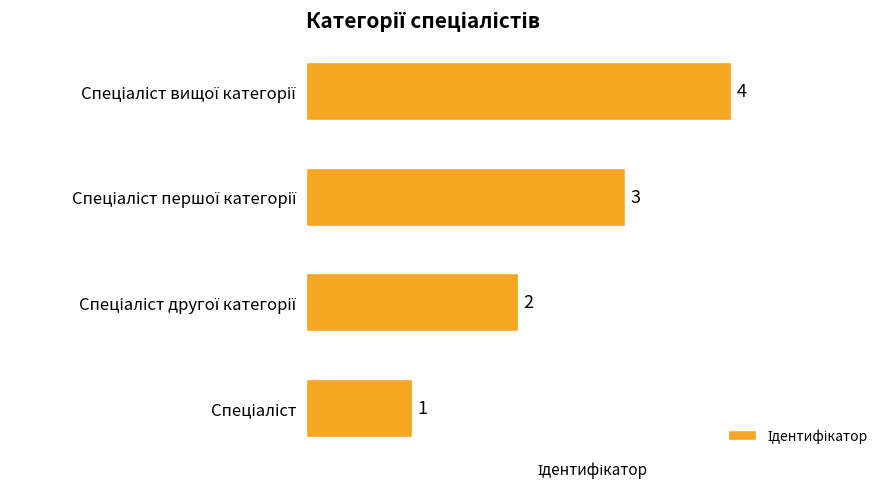

What is the minimum value shown in the chart?

1